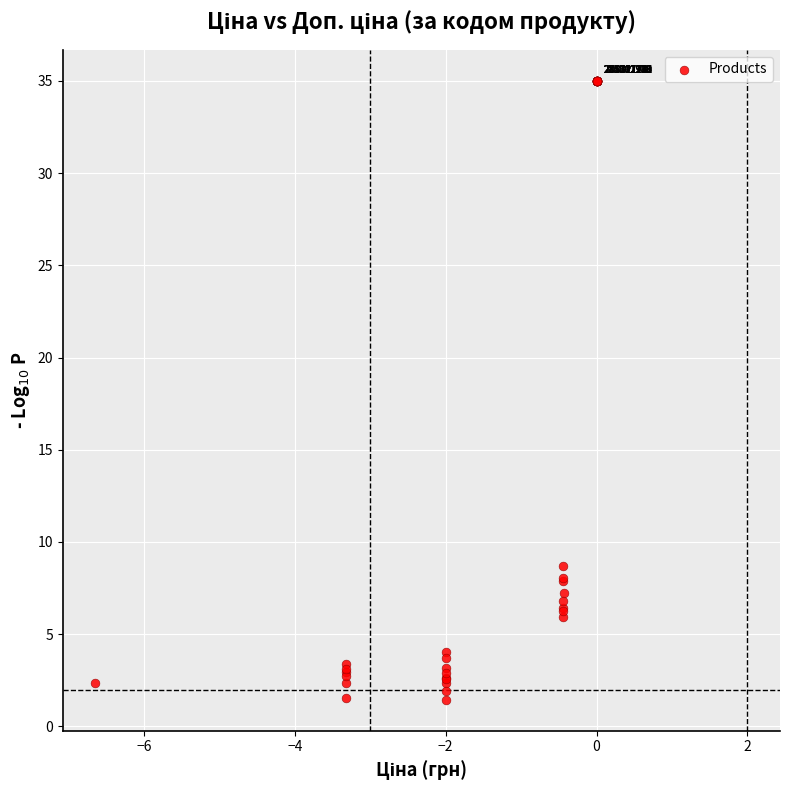

What Y value in the scatter plot is closest to 18?

8.7